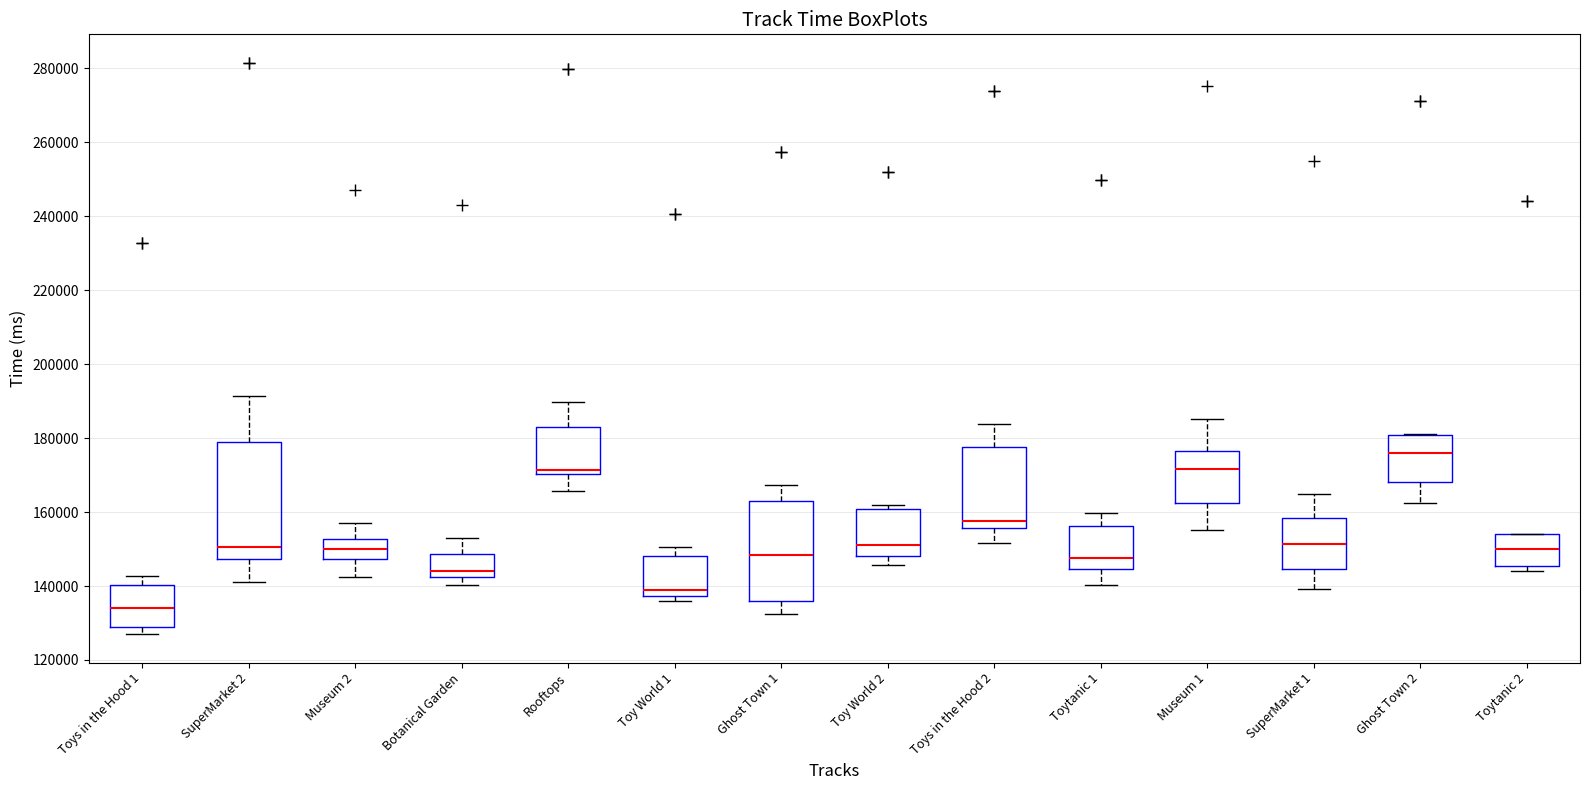

Reading left to right, read every box against the y-axis: the position of its median line, the range the box covers, and the ends of its whiskers. The values are not printed on the chart, so give them approximately, as read against the axis.

Toys in the Hood 1: median 134000, box 128000 to 140000, whiskers 128000 (just below the box's lower edge) to 142000
SuperMarket 2: median 150000, box 148000 to 178000, whiskers 142000 to 192000
Museum 2: median 150000, box 148000 to 152000, whiskers 142000 to 158000
Botanical Garden: median 144000, box 142000 to 148000, whiskers 140000 to 152000
Rooftops: median 172000, box 170000 to 182000, whiskers 166000 to 190000
Toy World 1: median 138000 (just above the box's lower edge), box 138000 to 148000, whiskers 136000 to 150000
Ghost Town 1: median 148000, box 136000 to 164000, whiskers 132000 to 168000
Toy World 2: median 152000, box 148000 to 160000, whiskers 146000 to 162000
Toys in the Hood 2: median 158000, box 156000 to 178000, whiskers 152000 to 184000
Toytanic 1: median 148000, box 144000 to 156000, whiskers 140000 to 160000
Museum 1: median 172000, box 162000 to 176000, whiskers 156000 to 186000
SuperMarket 1: median 152000, box 144000 to 158000, whiskers 140000 to 164000
Ghost Town 2: median 176000, box 168000 to 180000, whiskers 162000 to 182000
Toytanic 2: median 150000, box 146000 to 154000, whiskers 144000 to 154000